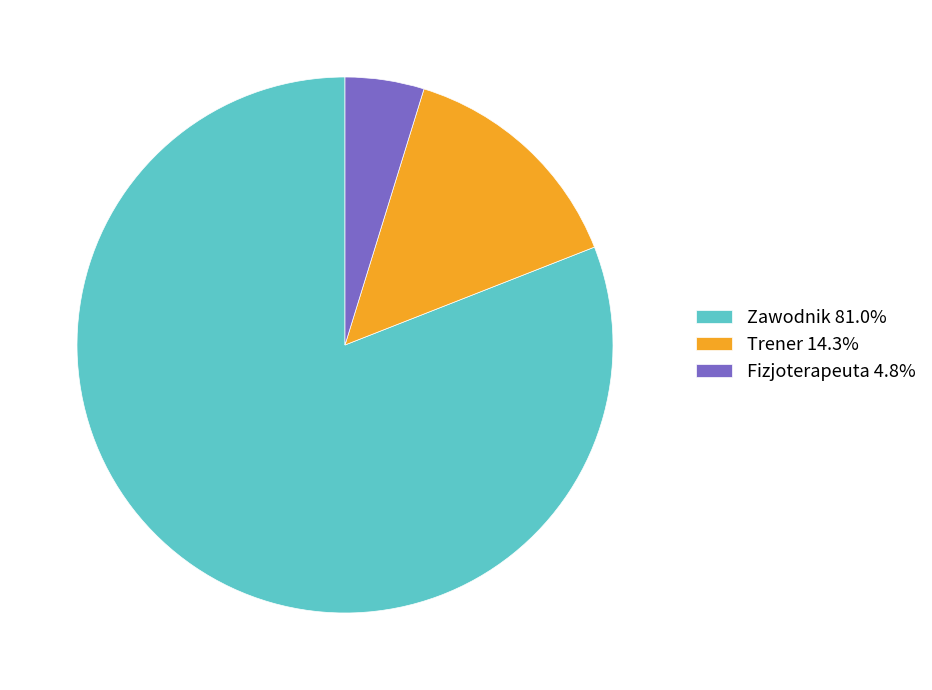

True or false: Fizjoterapeuta accounts for 5% of the total.

True